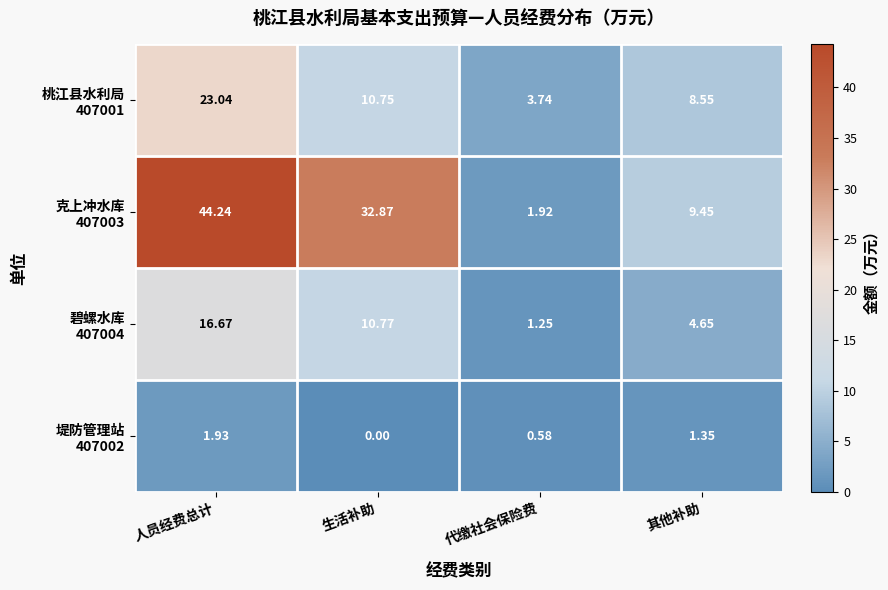

Which category has the lowest value across all series?

生活补助